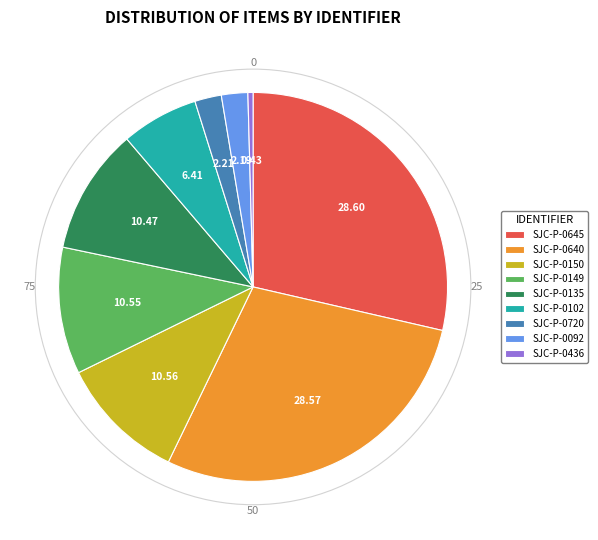

Which has a higher value, SJC-P-0720 or SJC-P-0645?

SJC-P-0645